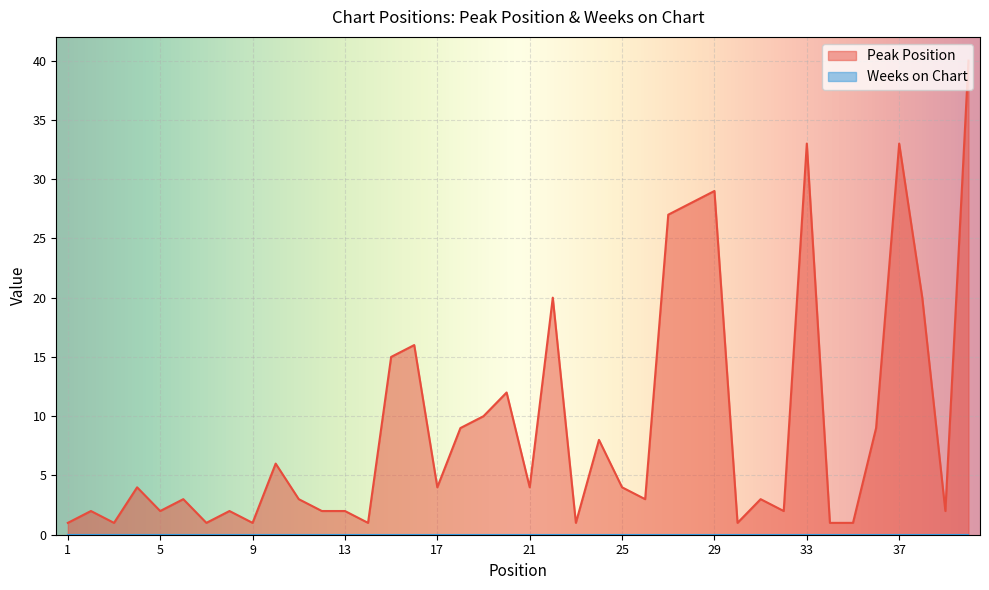

What is the minimum value shown in the chart?

0